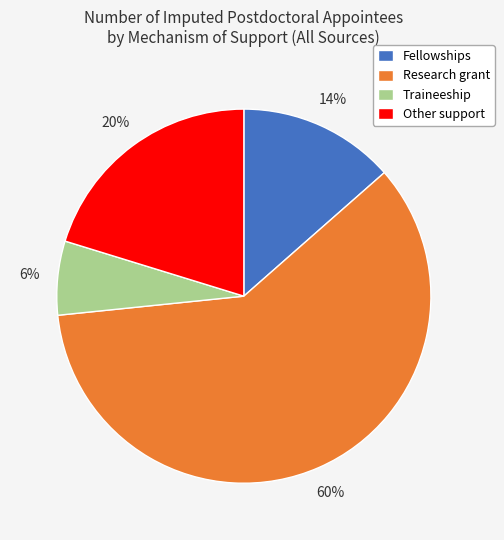

Is it true that Other support is 30% of the pie?

False